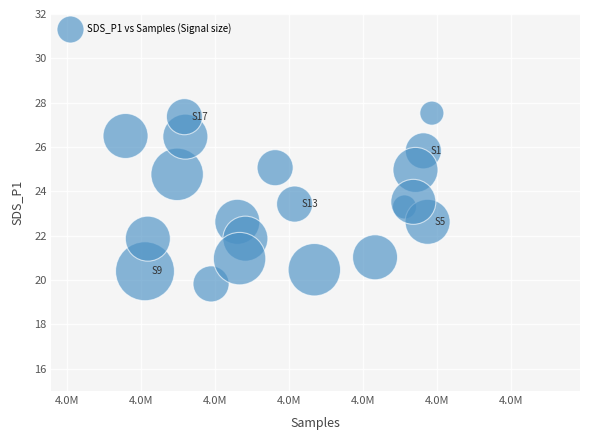

What is the range of Y values (max minus min)?

7.7